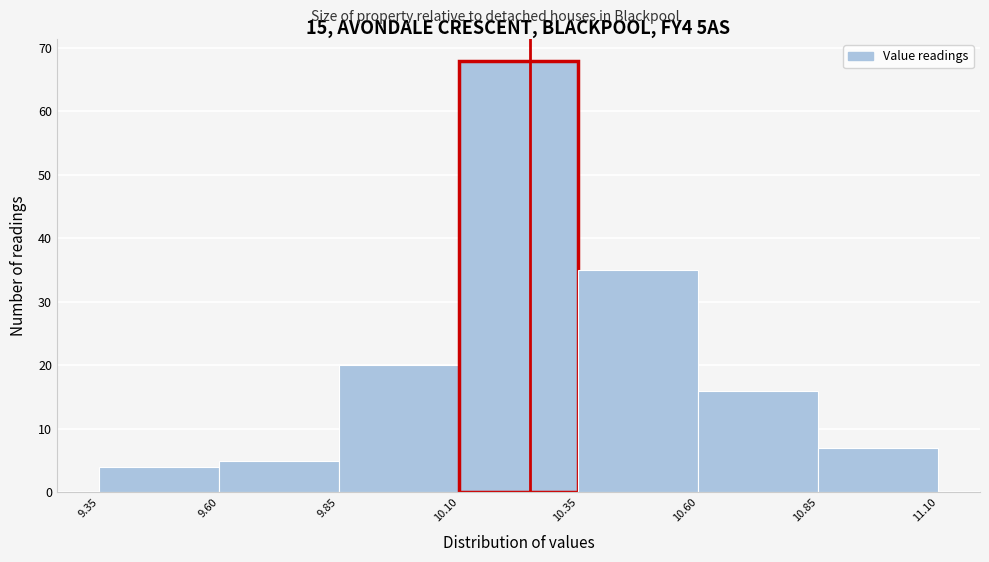

How tall is the bar that spans 10.85 to 11.10 on the x-axis? The values are not printed on the chart, so give them approximately, as read against the axis.

7